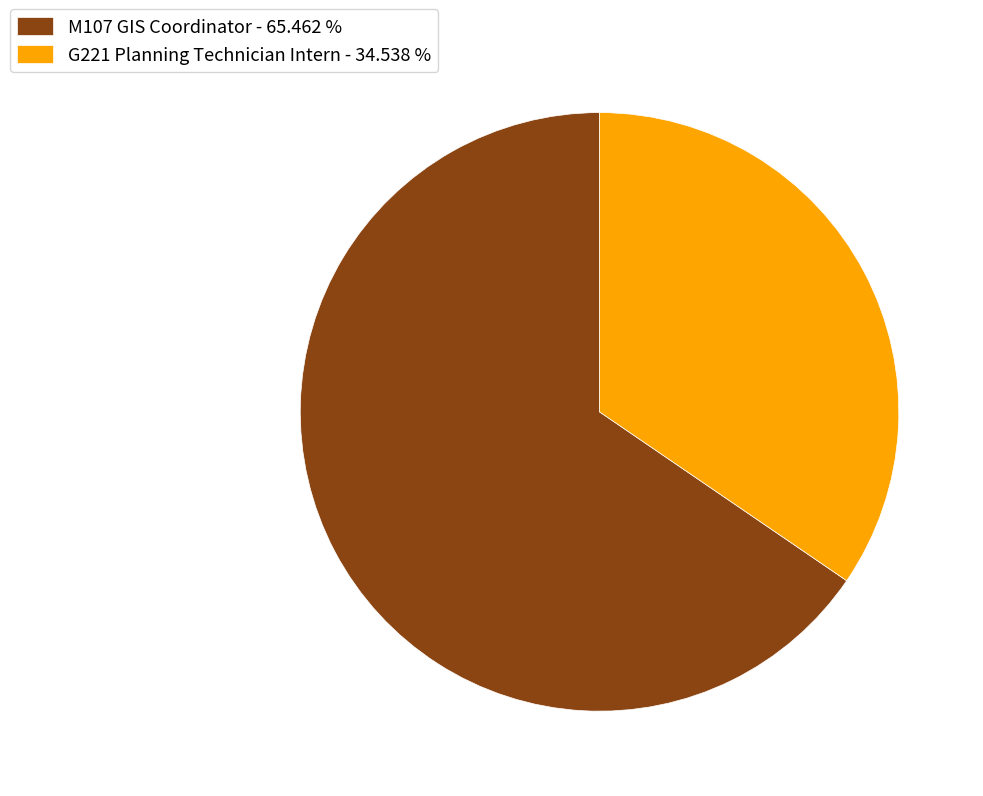

Count the number of slices in the pie.

2